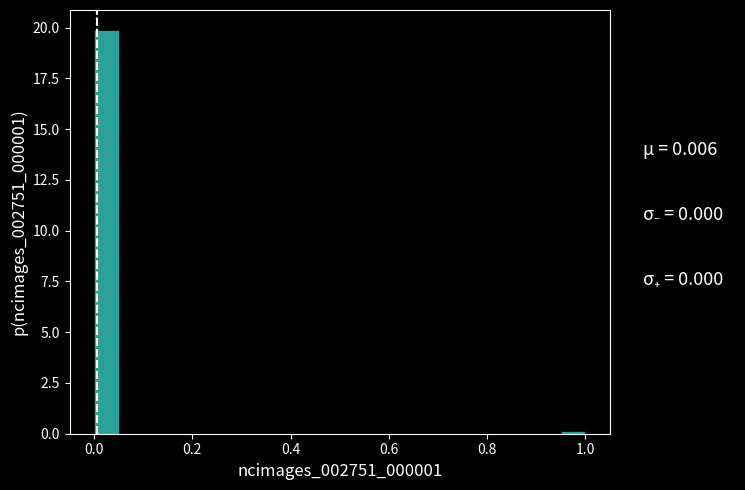

Around what value on the x-axis is the tallest bar? Give the approximate position of its centre, as read against the axis.

0.02